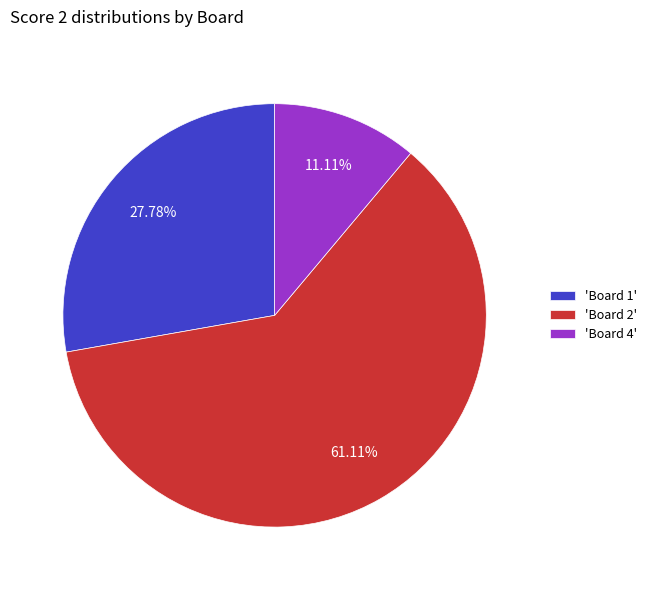

Do 'Board 1' and 'Board 4' together represent more than half of the pie?

No